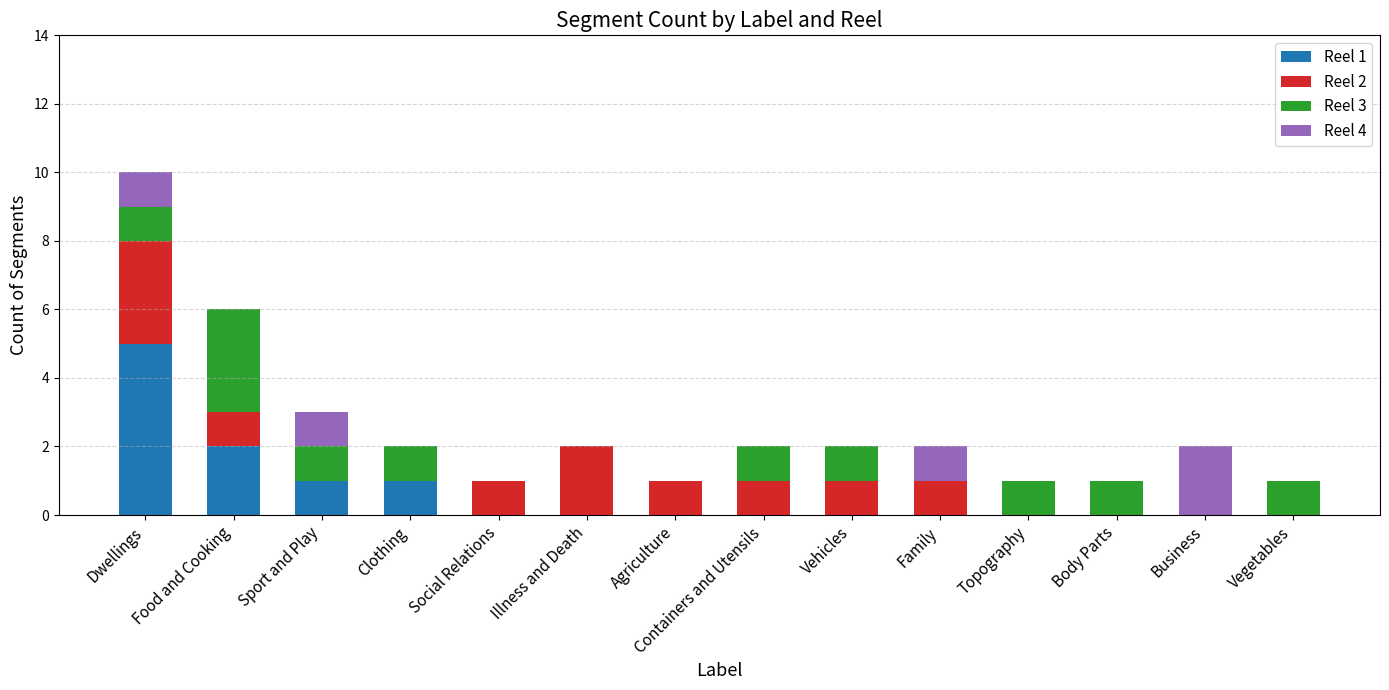

True or false: Reel 1 has a value of 3 at Topography.

False